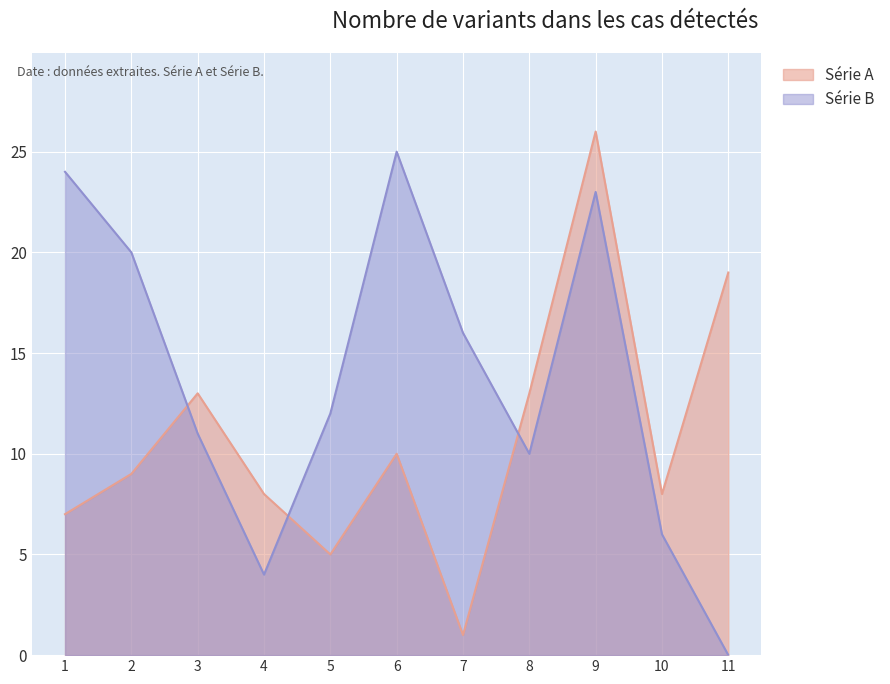

True or false: B and A cross at least once.

True